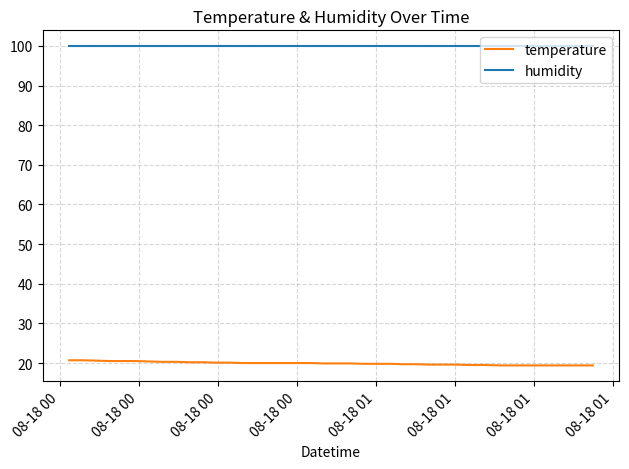

True or false: humidity and temperature intersect in this chart.

False